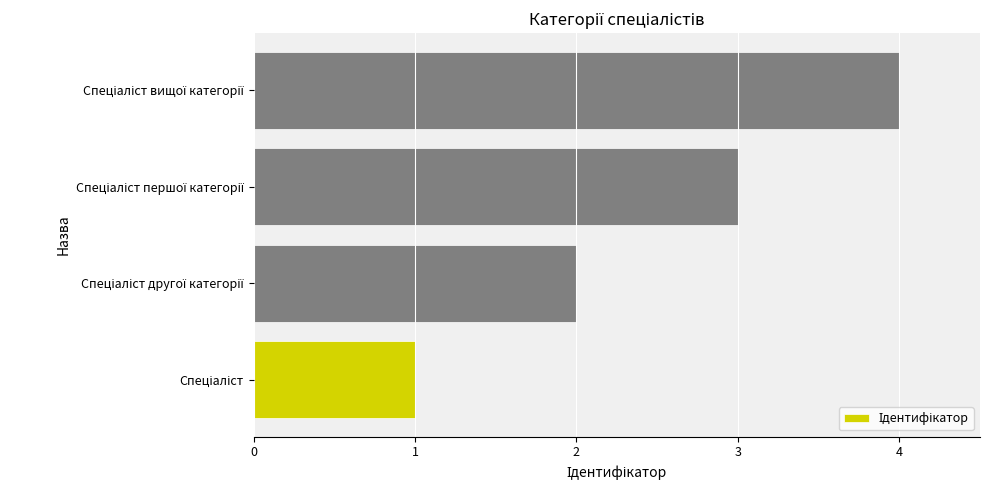

What is the difference between the maximum and minimum values?

3